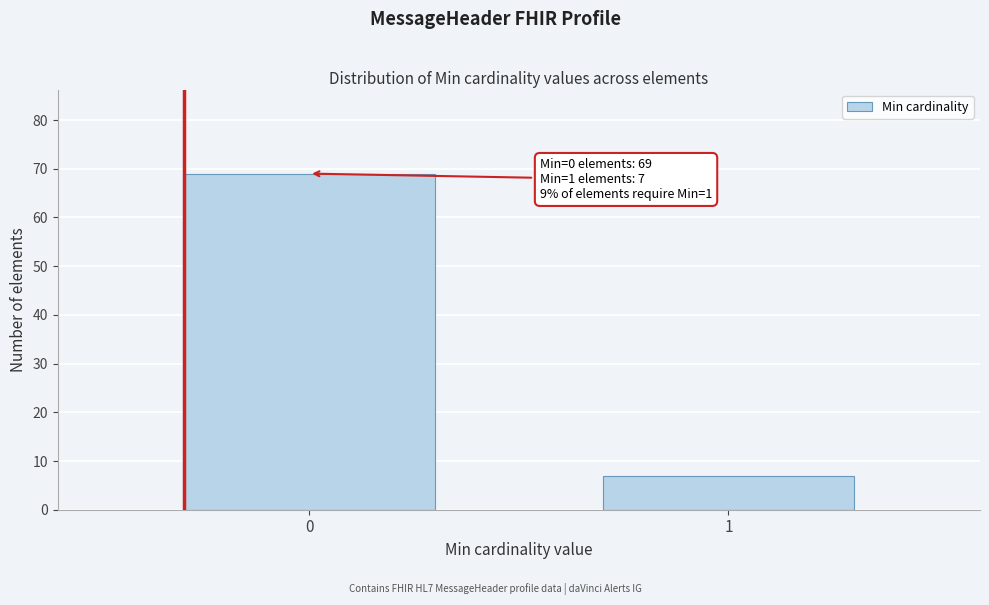

Reading right to left, transcribe all the data shown in this chart.

7	69